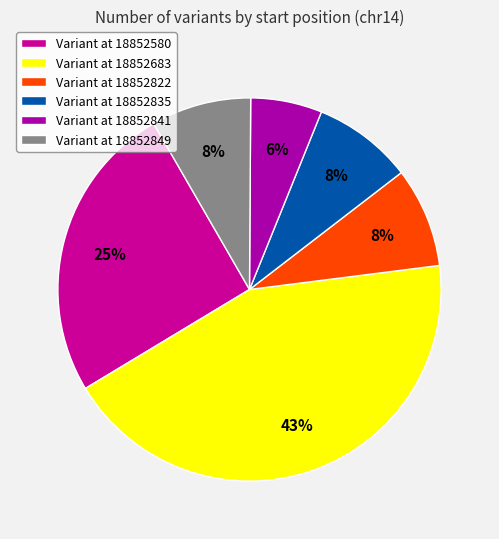

How many segments does this pie chart have?

6